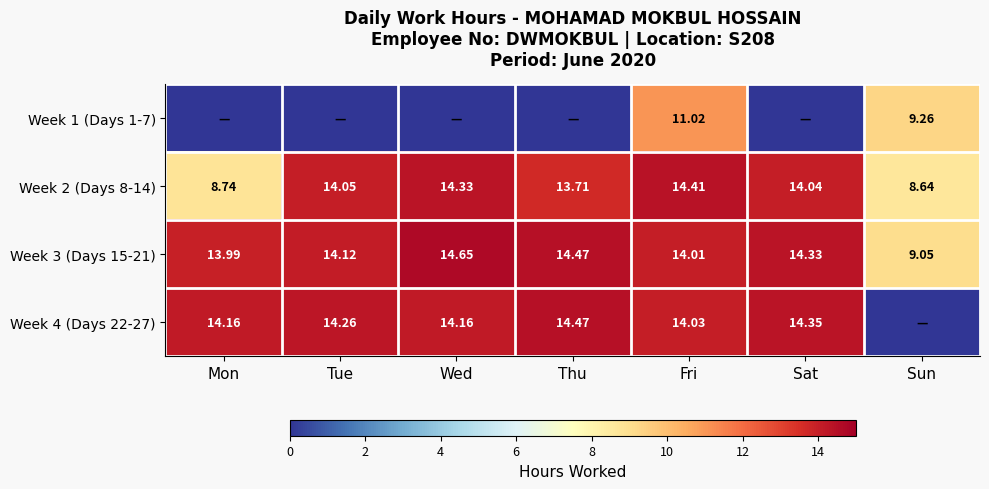

Rank the categories by Week 2 (Days 8-14) value from highest to lowest.

Fri, Wed, Tue, Sat, Thu, Mon, Sun